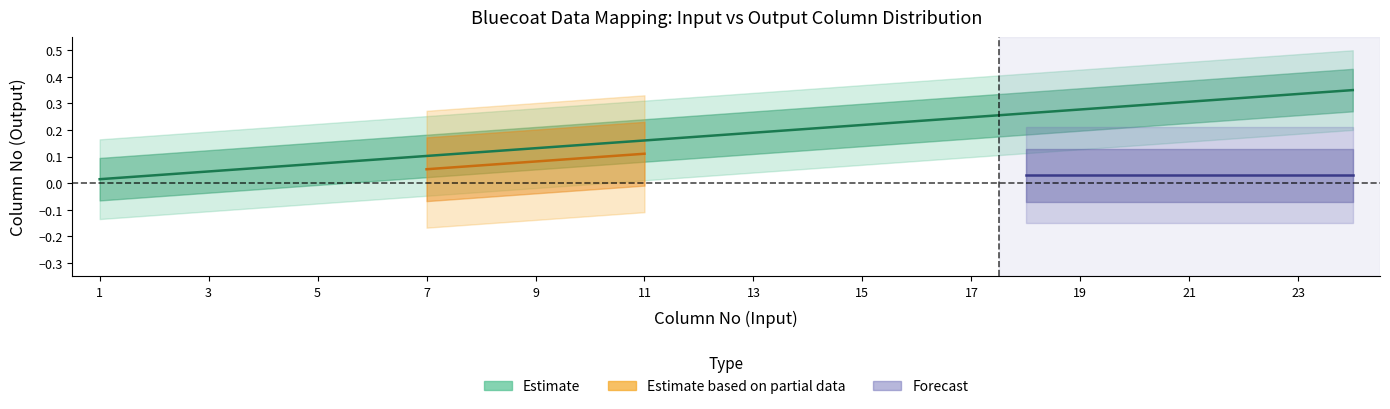

What is the change in value from 4 to 9?

+0.1